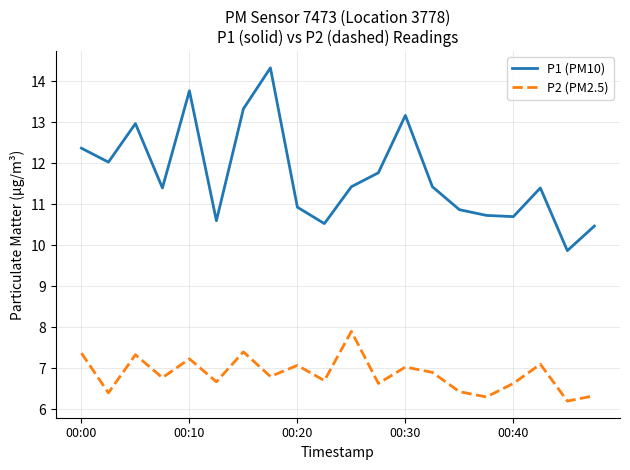

How many series are shown in this chart?

2